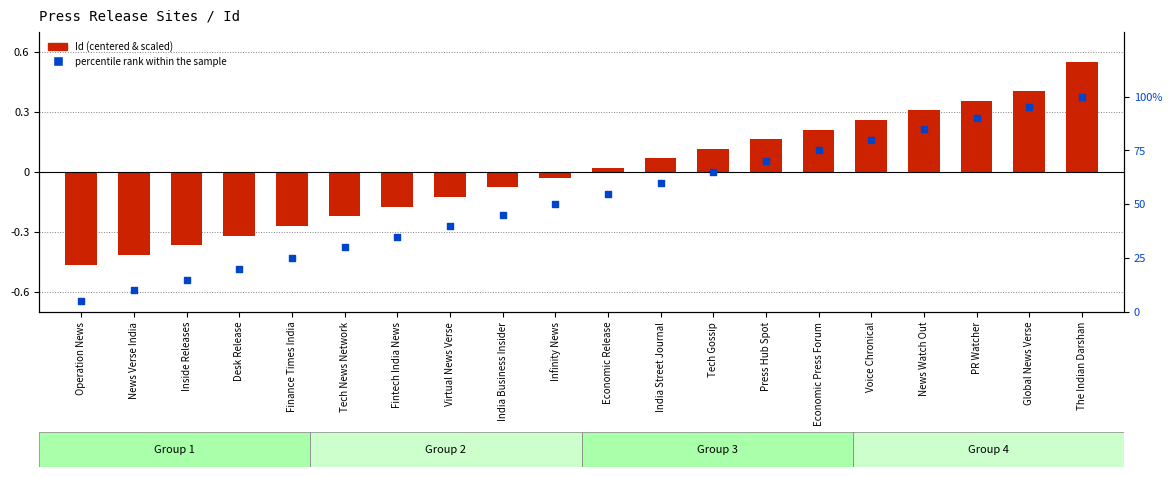

Which series has the largest Y range (max minus min)?

percentile rank within the sample